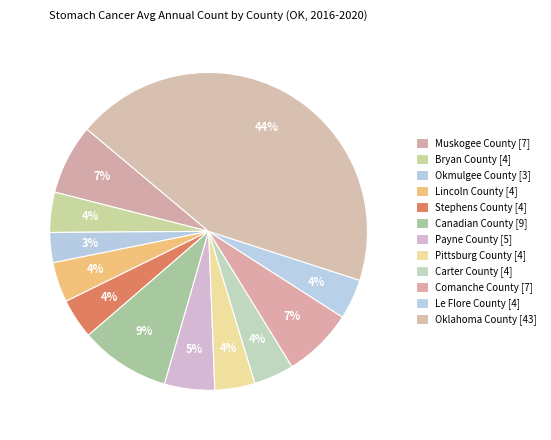

How many slices are in this pie chart?

12